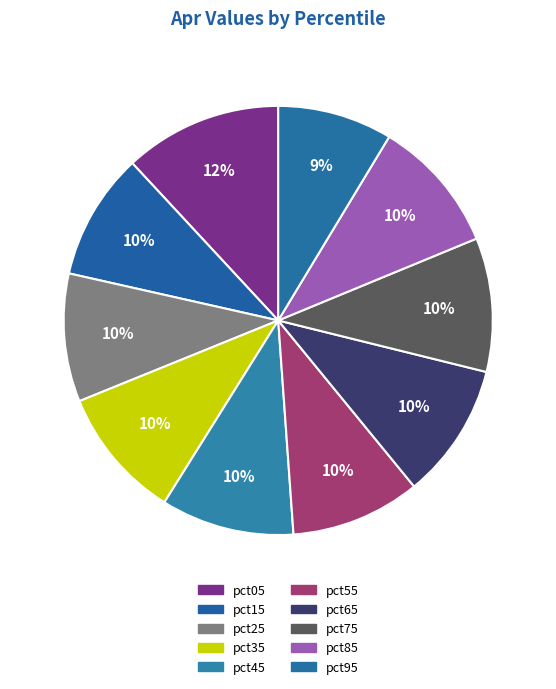

How many segments does this pie chart have?

10